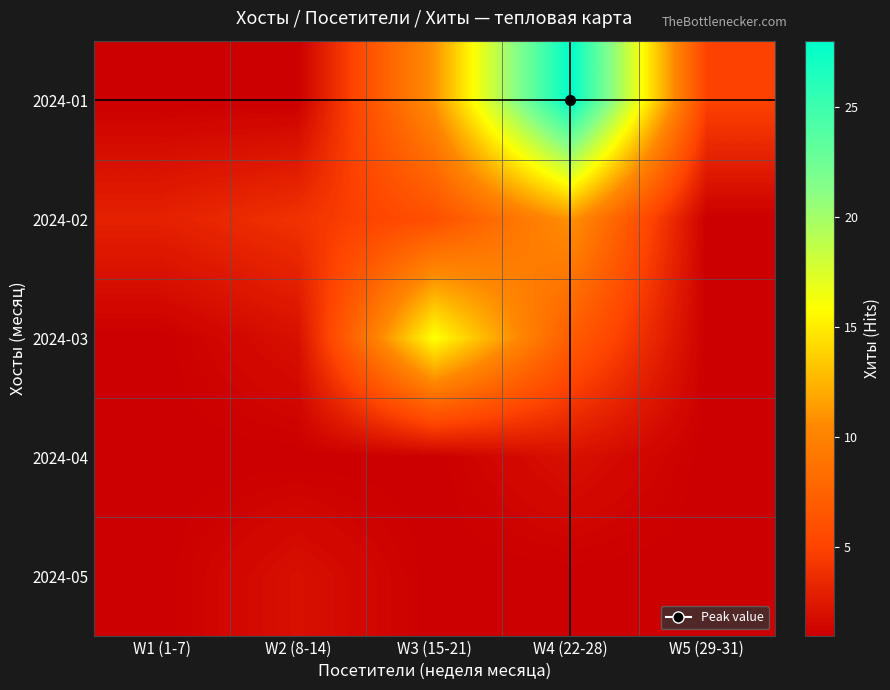

Which label corresponds to the smallest value in the chart?

W1 (1-7)